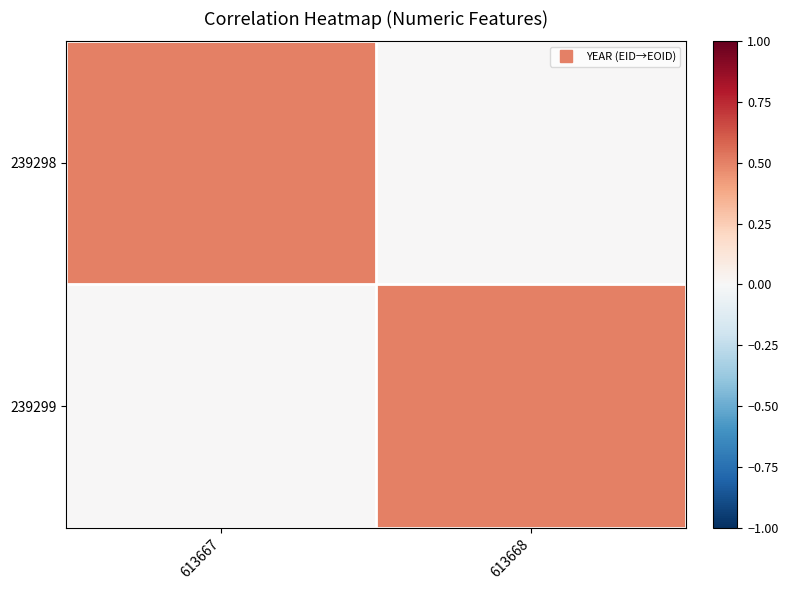

What is the spread (max minus min) of values at 613667?

0.5